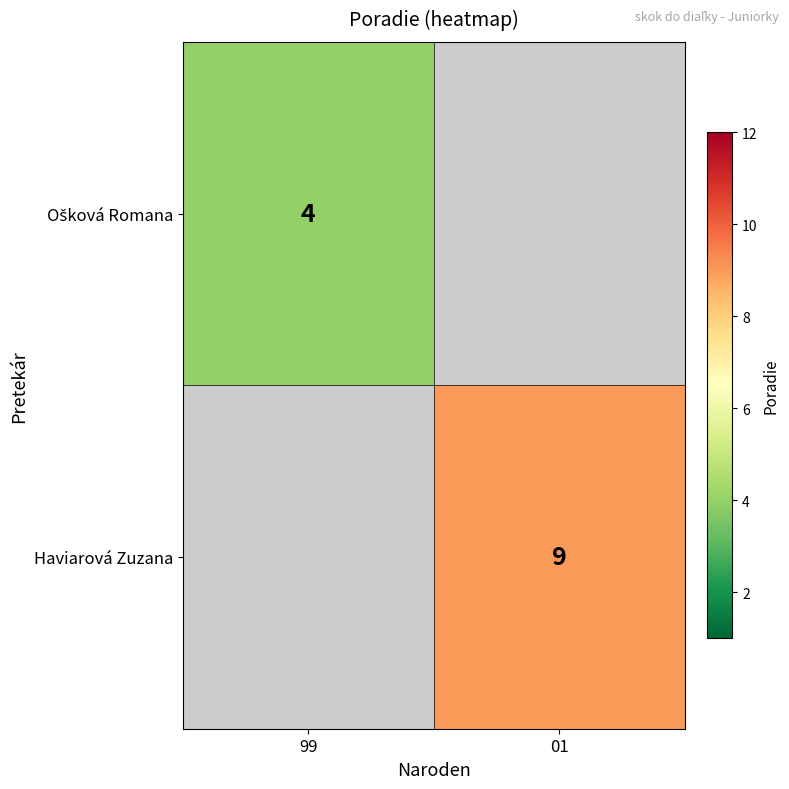

The value of Haviarová Zuzana at 01 is 9. True or false?

True